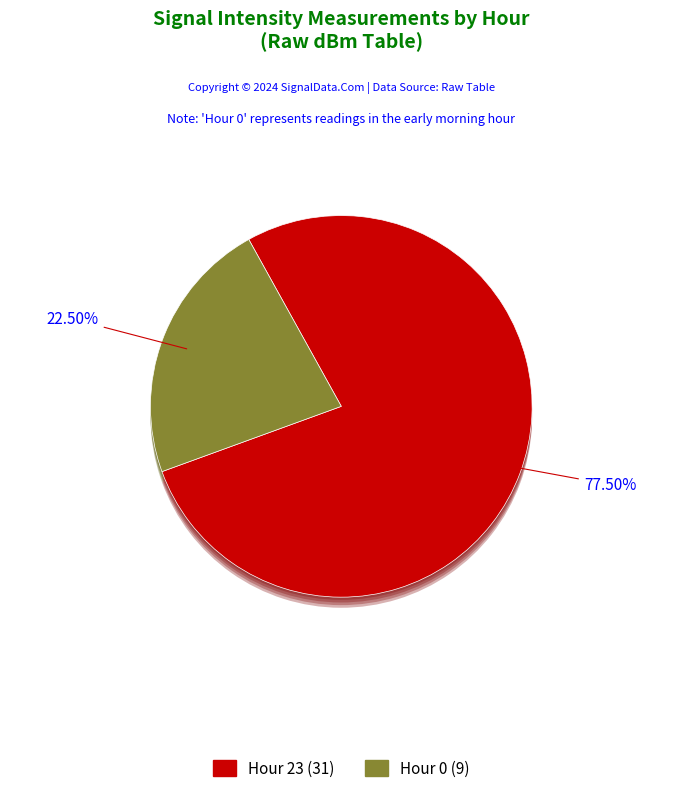

Combined, what portion of the pie is Hour 0 and Hour 23?

100.0%